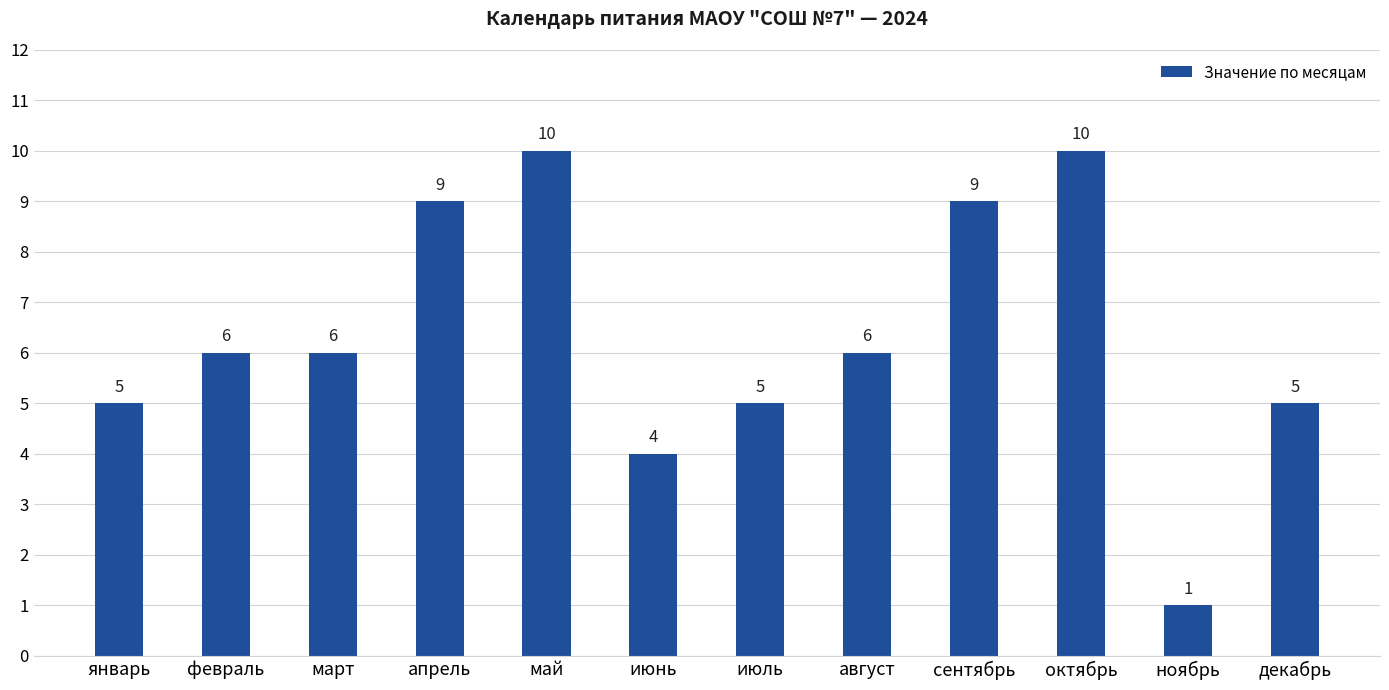

Reading right to left, extract all data points from this chart.

декабрь=5	ноябрь=1	октябрь=10	сентябрь=9	август=6	июль=5	июнь=4	май=10	апрель=9	март=6	февраль=6	январь=5